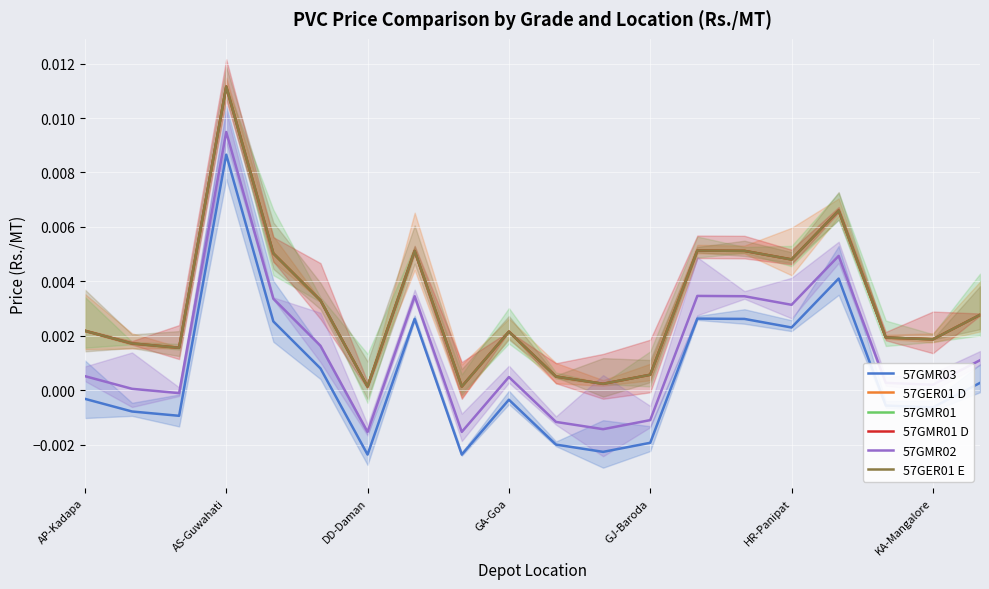

The 57GER01 D series shows 0.0 at GJ-Baroda. True or false?

True